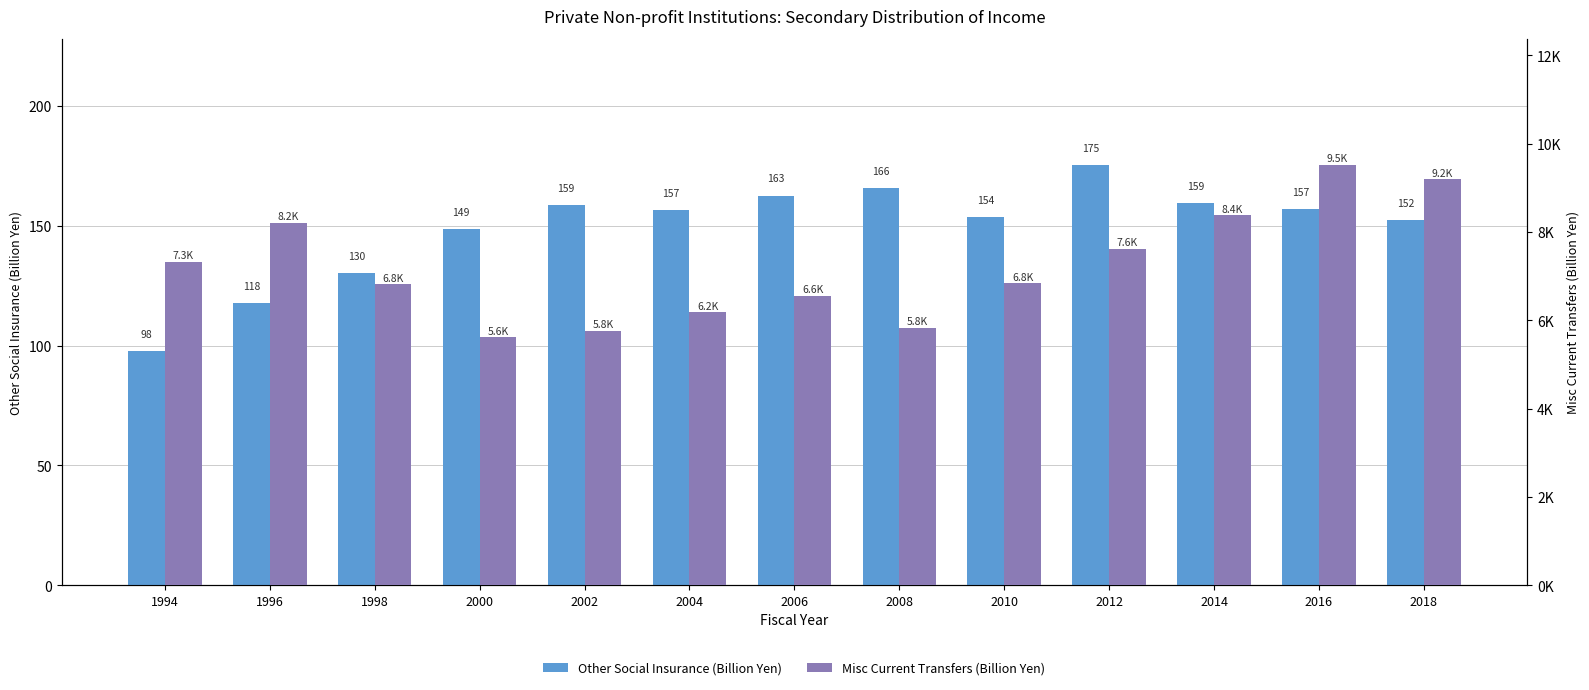

At which label is Other Social Insurance (Billion Yen) closest to 136?

1998